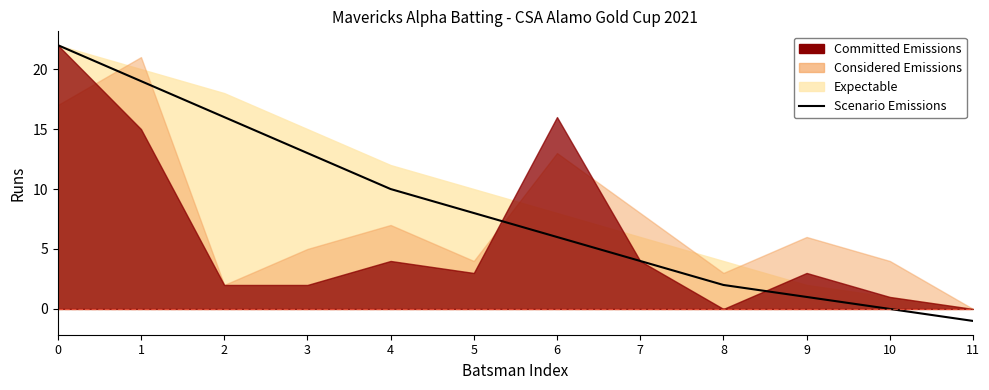

Reading left to right, extract all data points from this chart.

0=22	1=19	2=16	3=13	4=10	5=8	6=6	7=4	8=2	9=1	10=0	11=-1